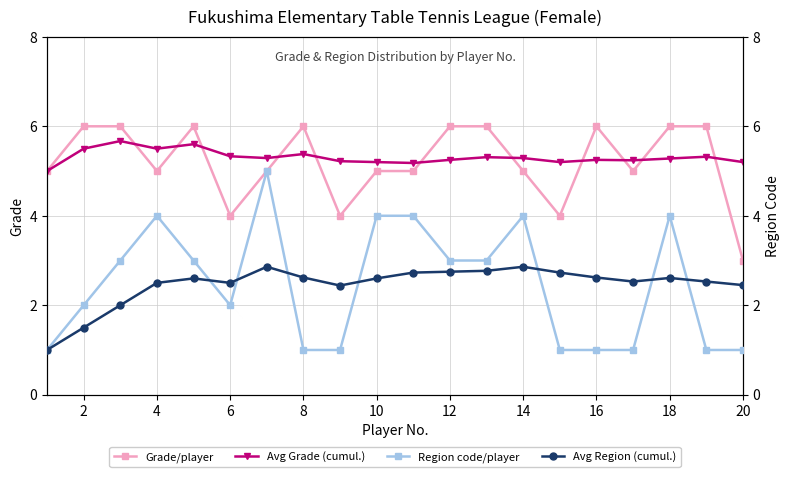

How many data points does each series have?

20